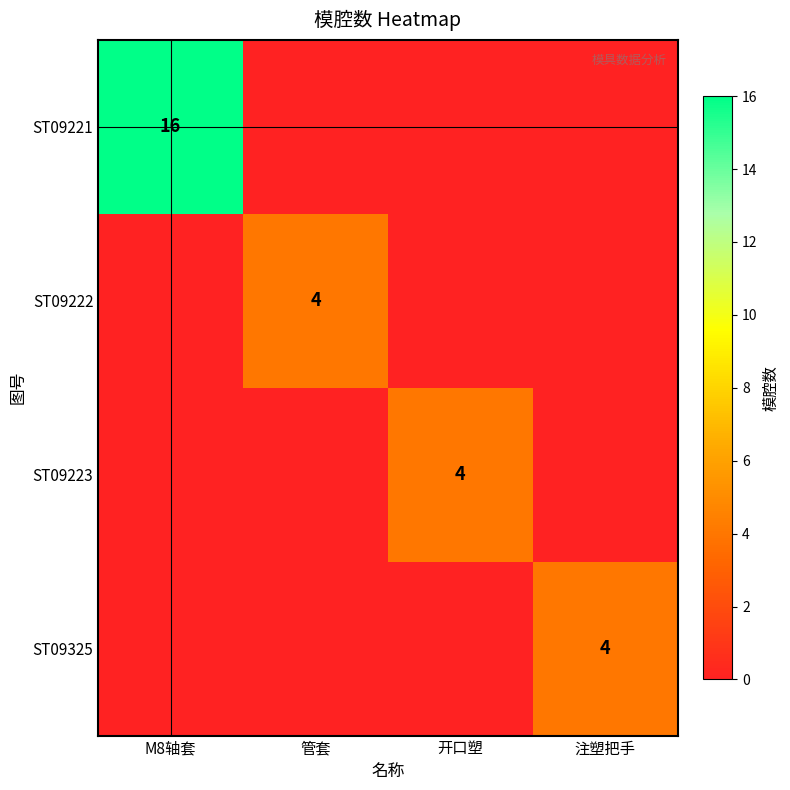

At which label does ST09223 reach its peak?

开口塑